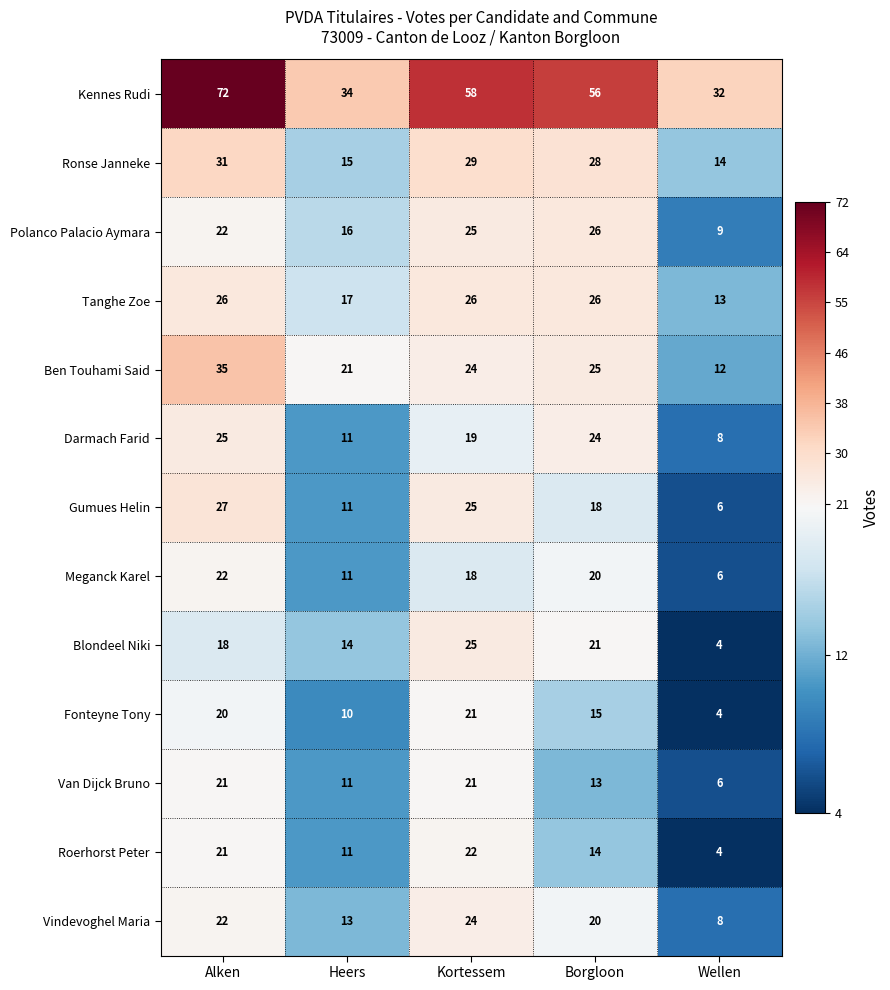

How many series are shown in this chart?

13